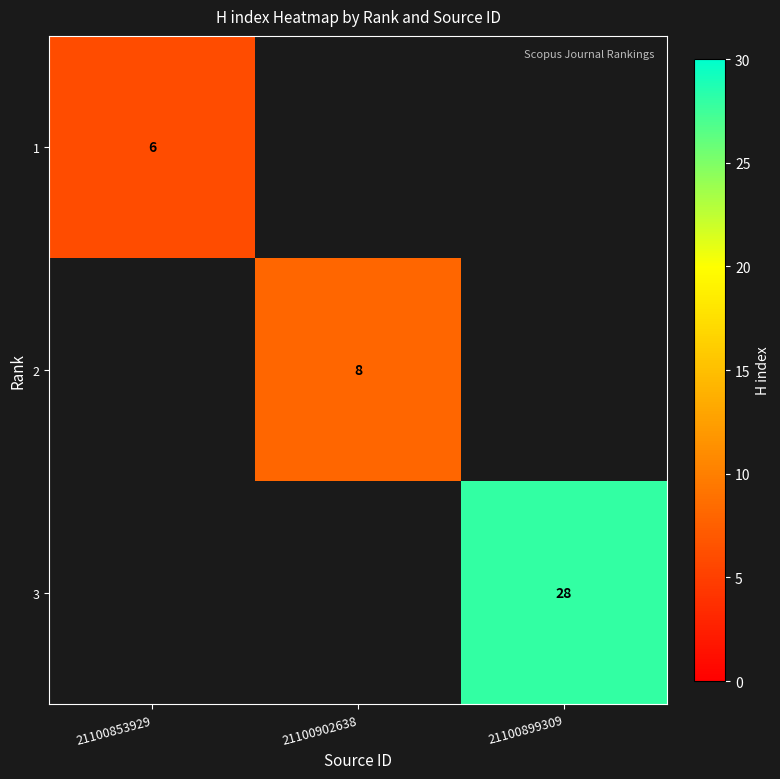

What is the smallest value displayed?

6.0